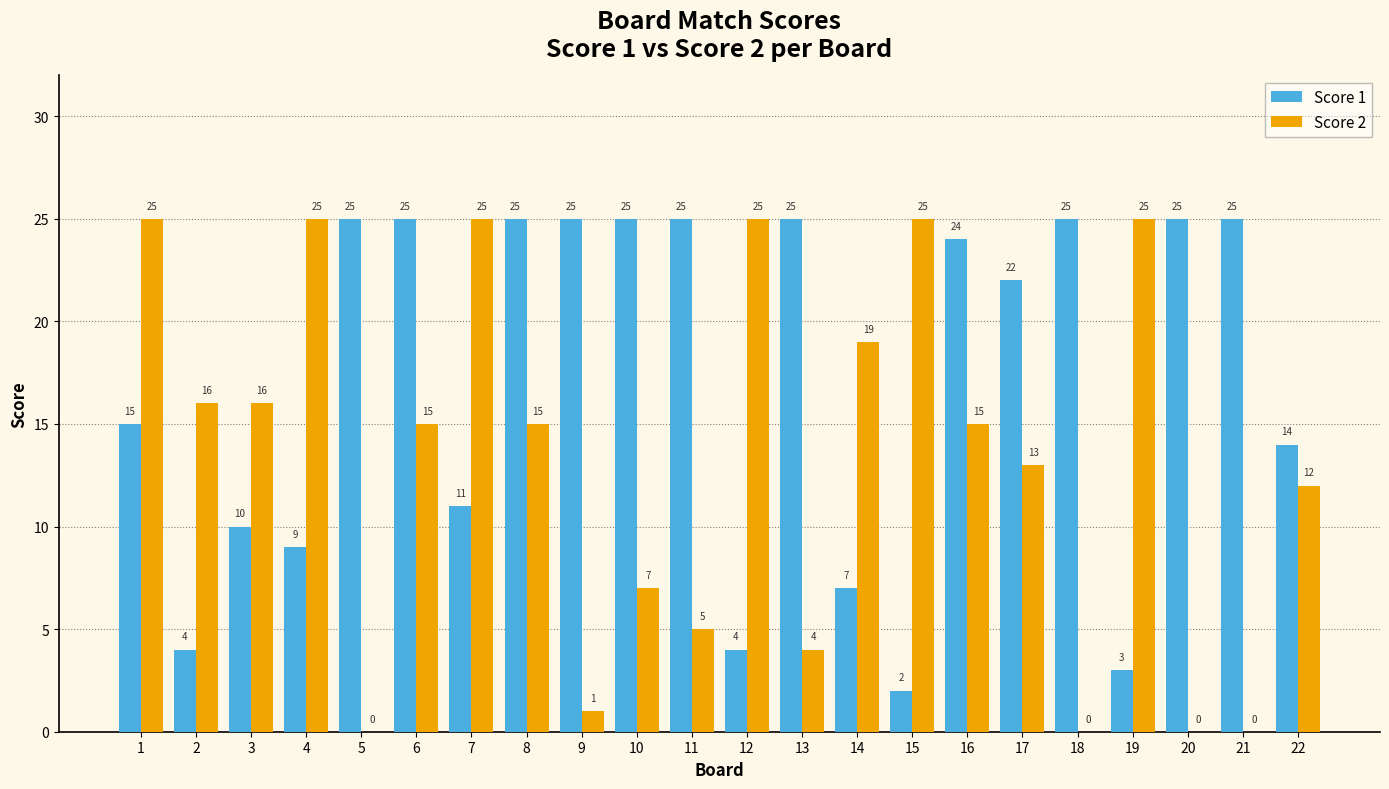

What is the sum of the Score 2 values at 17 and 6?

28